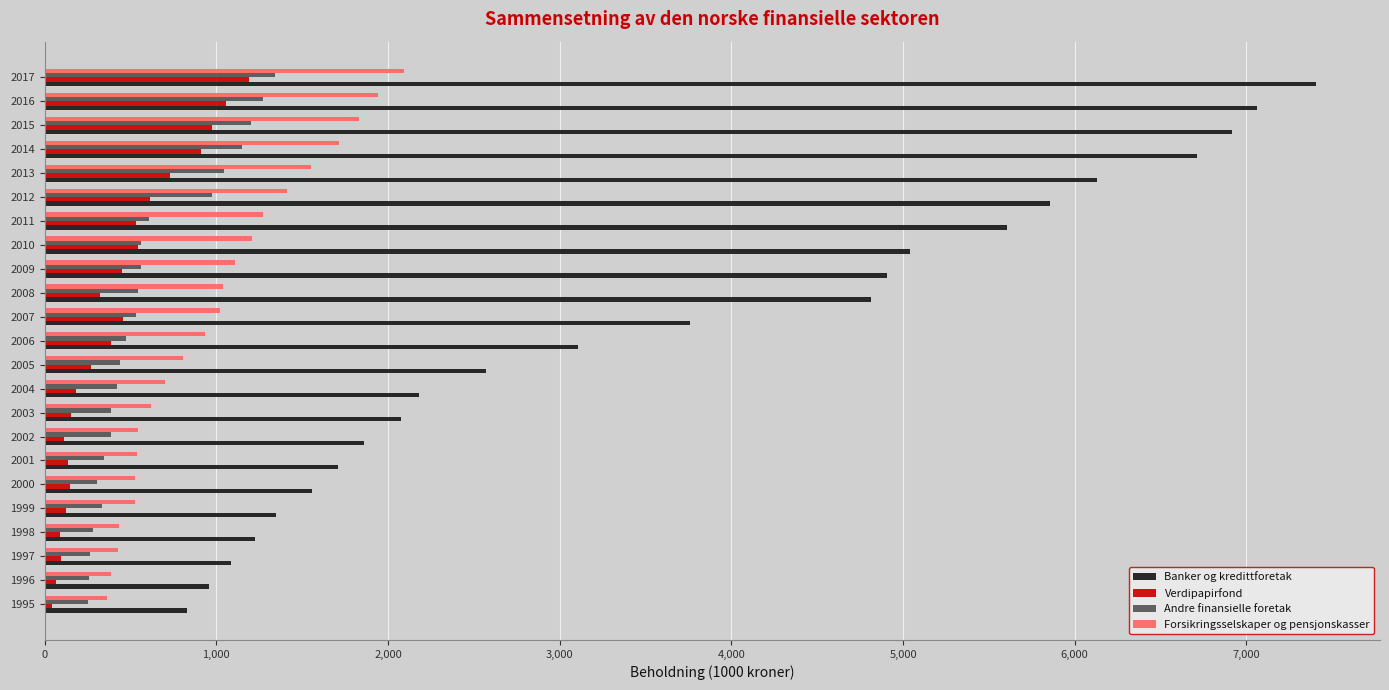

What is the difference between the highest and lowest values at 2012?

5240.2